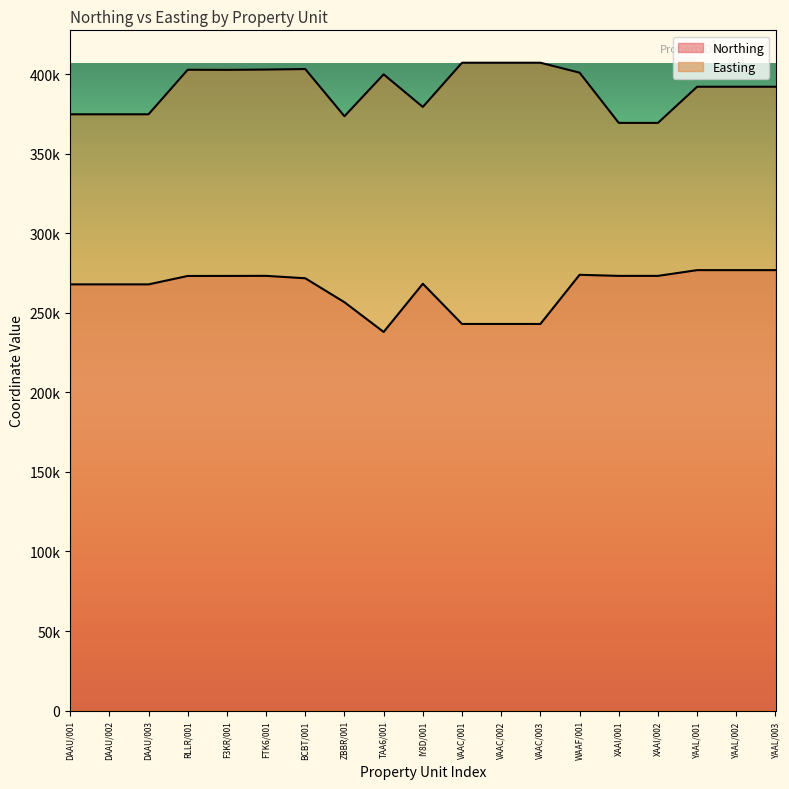

Does the chart have visible grid lines?

No